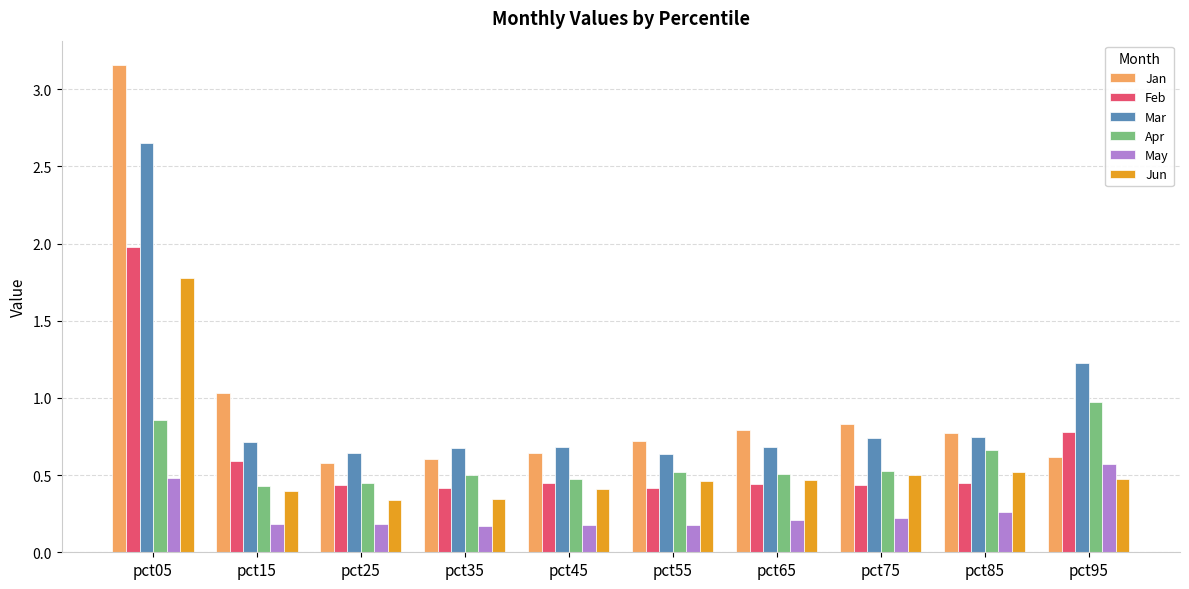

What is the sum of the Mar values at pct05 and pct25?

3.3